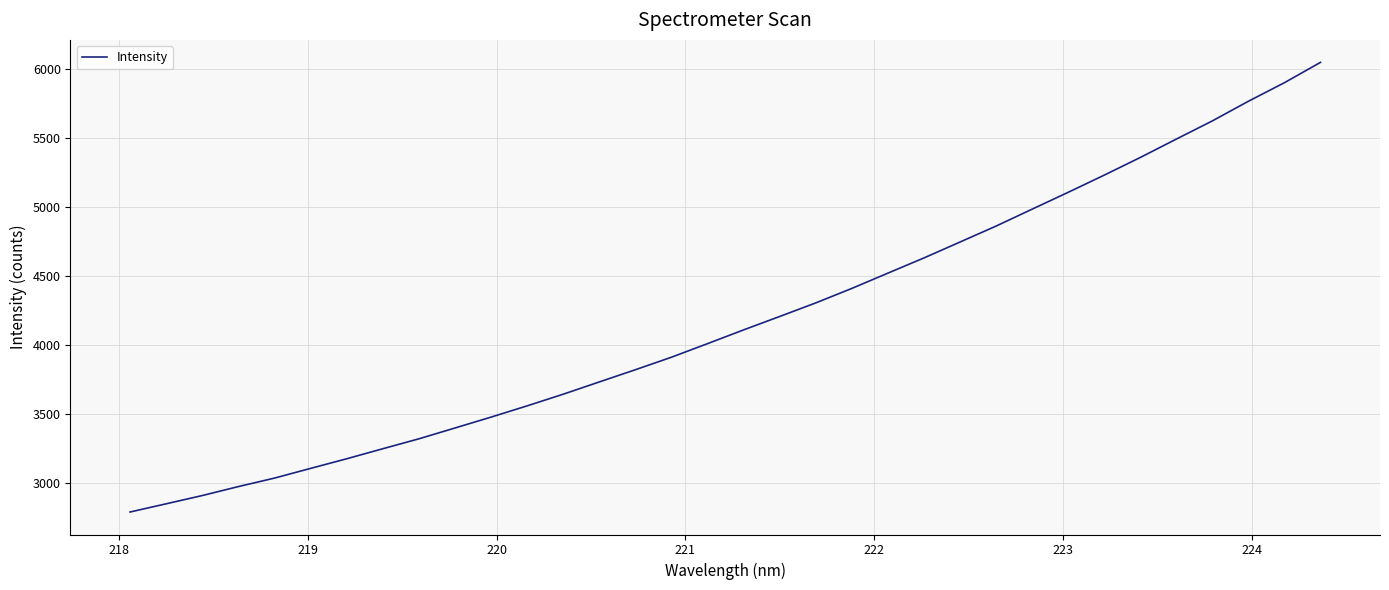

What is the smallest value displayed?

2788.5